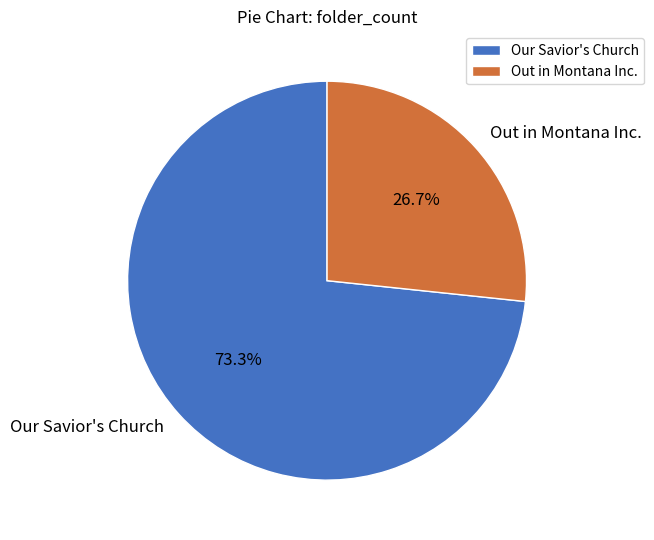

Is it true that Our Savior's Church is 83% of the pie?

False